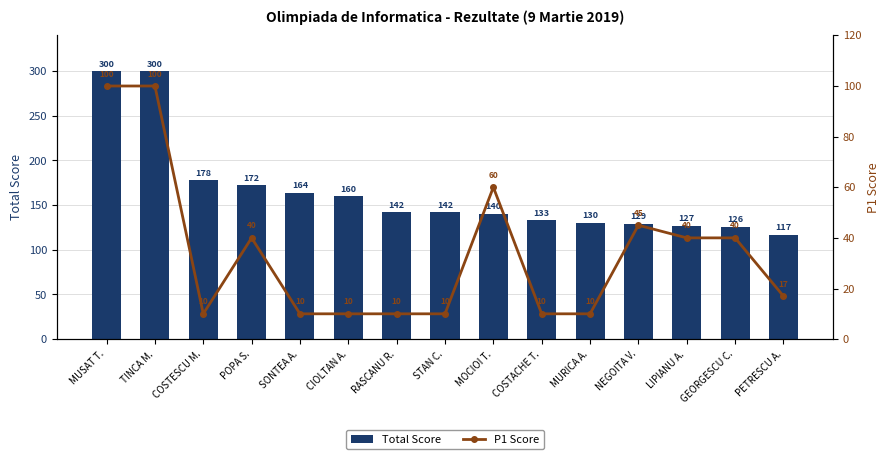

Count the number of categories in the chart.

15